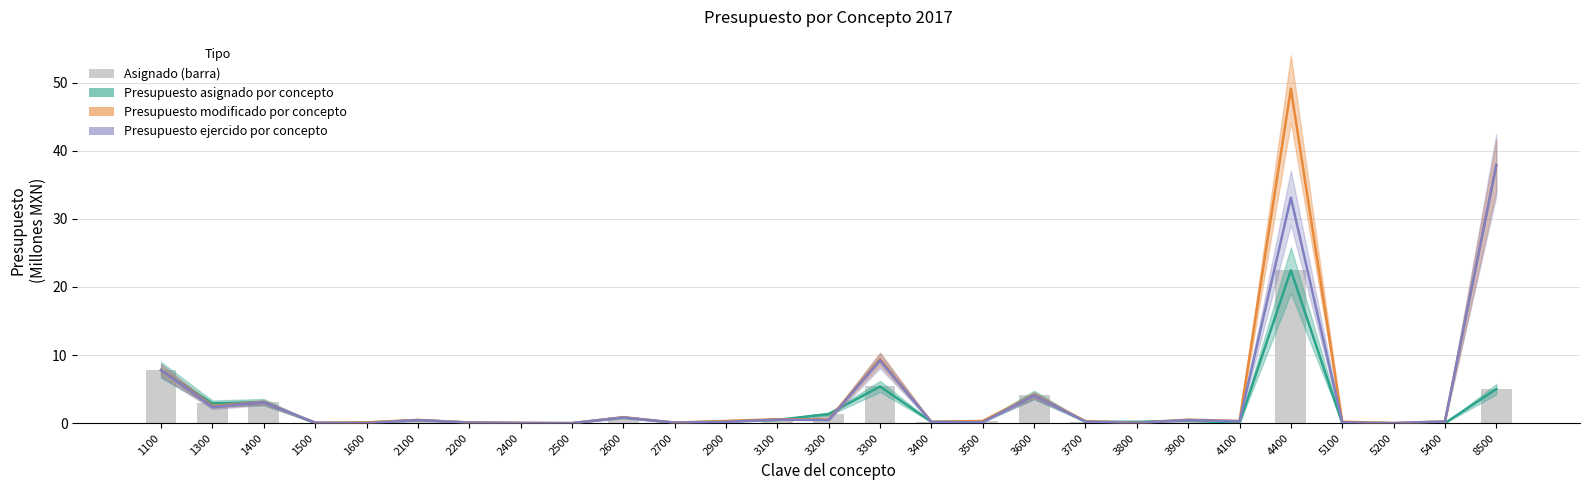

What is the value of the 23rd bar from the left?

22.5